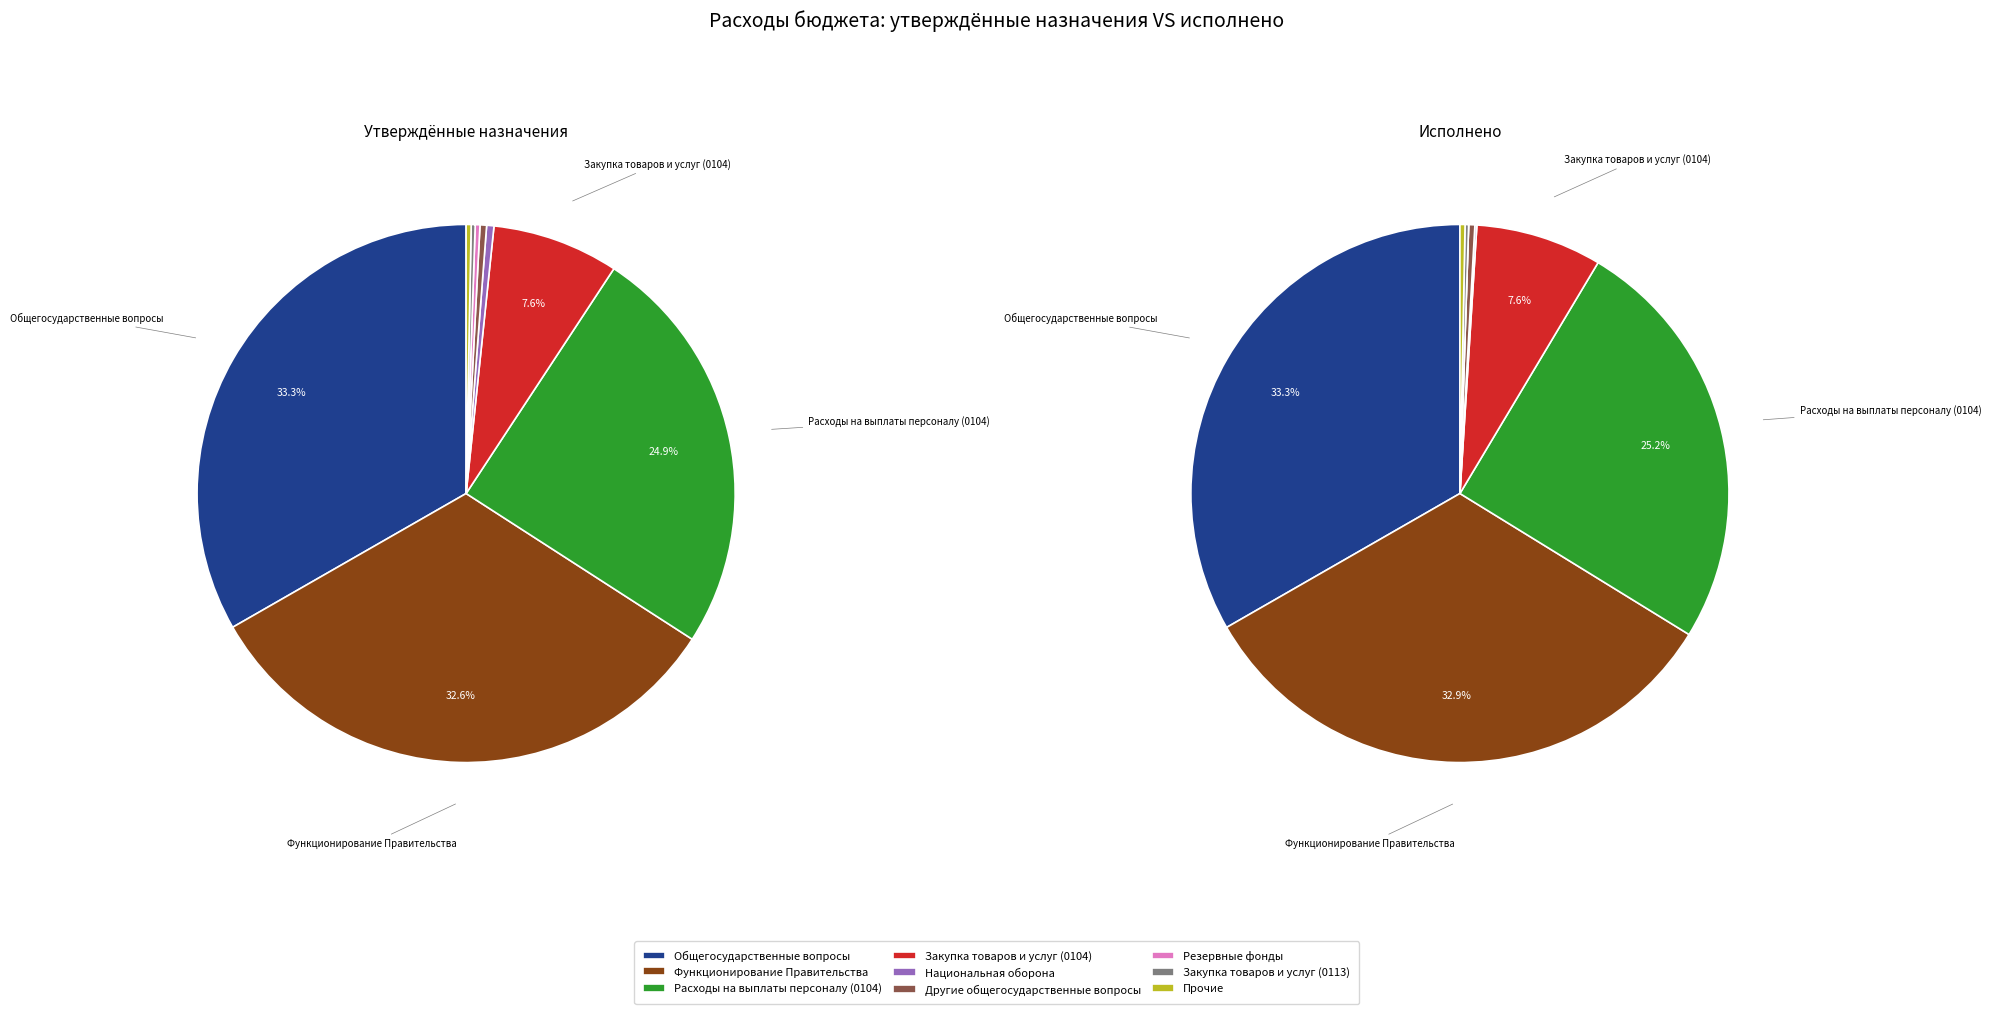

The Другие общегосударственные вопросы slice represents 0% of the pie. True or false?

True